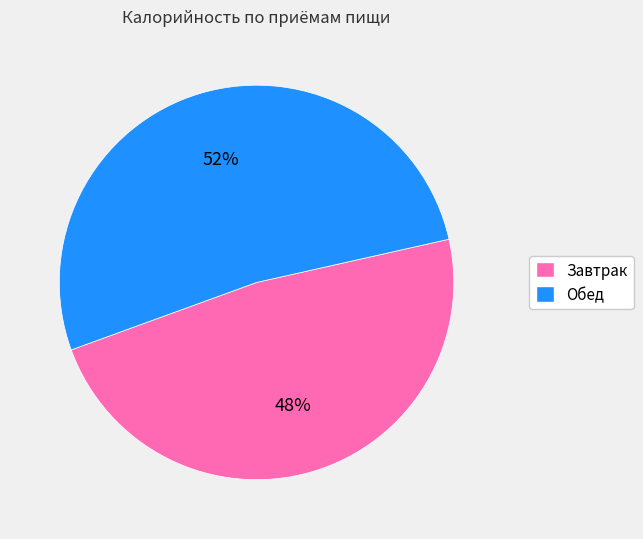

What percentage is the Завтрак slice, to the nearest percent?

48%